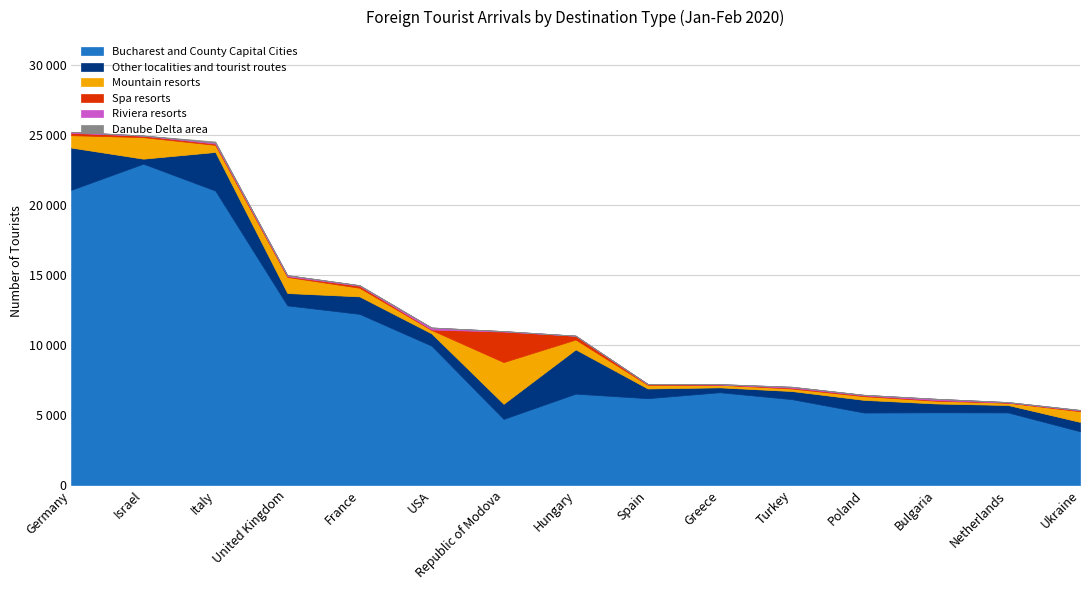

How many interior local peaks does the Mountain resorts series have?

4